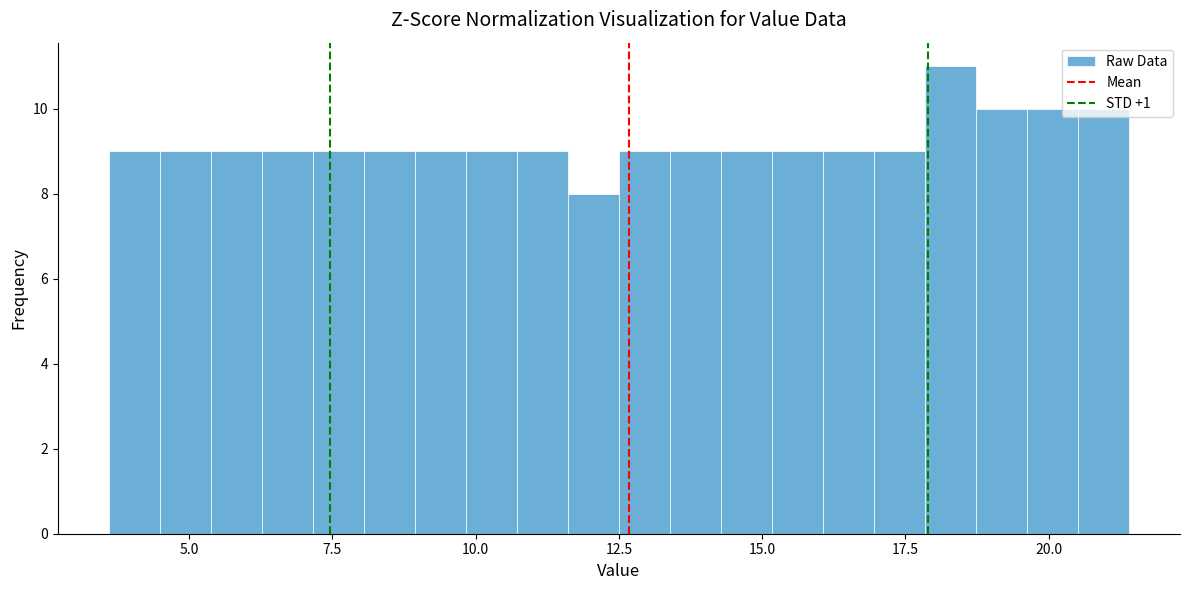

Around what value on the x-axis is the tallest bar? Give the approximate position of its centre, as read against the axis.

18.5